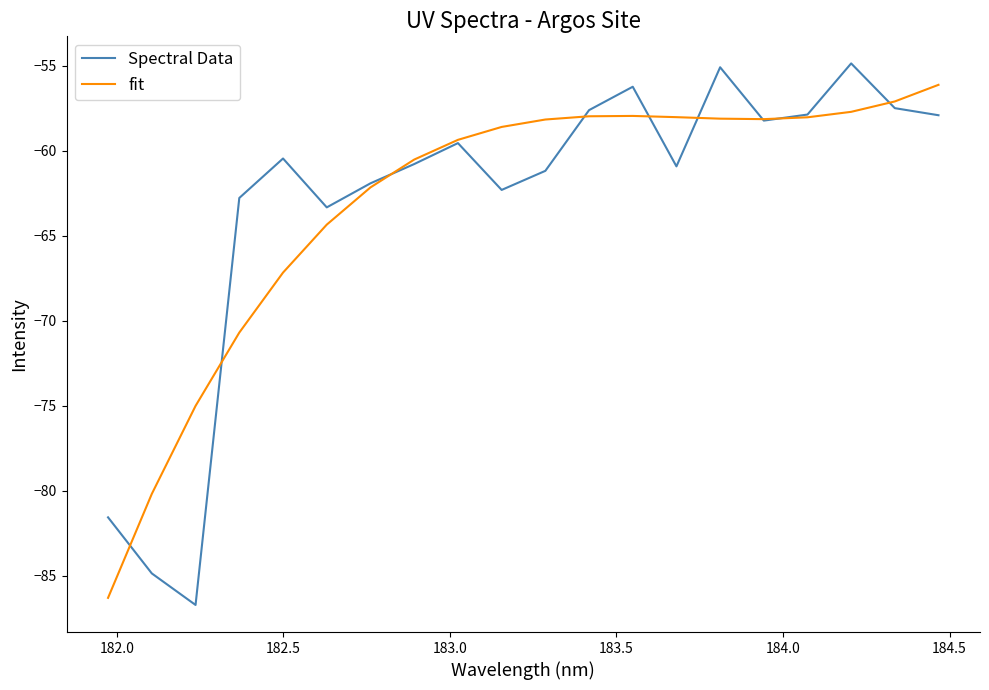

What is the difference between the second highest and second lowest values in the Spectral Data series?

29.8